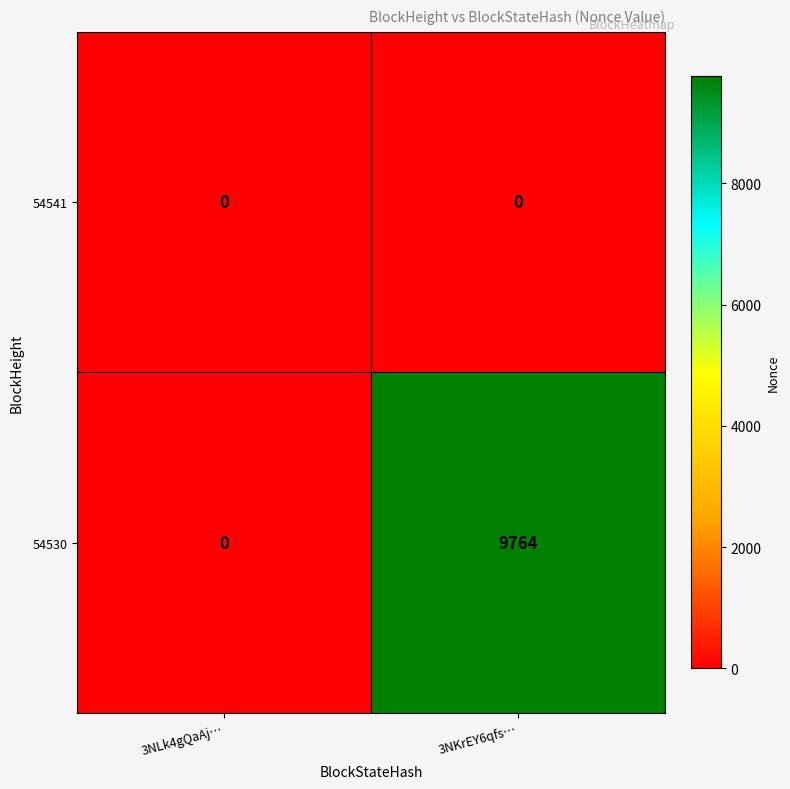

What is the total value across all series at 3NKrEY6qfs…?

9764